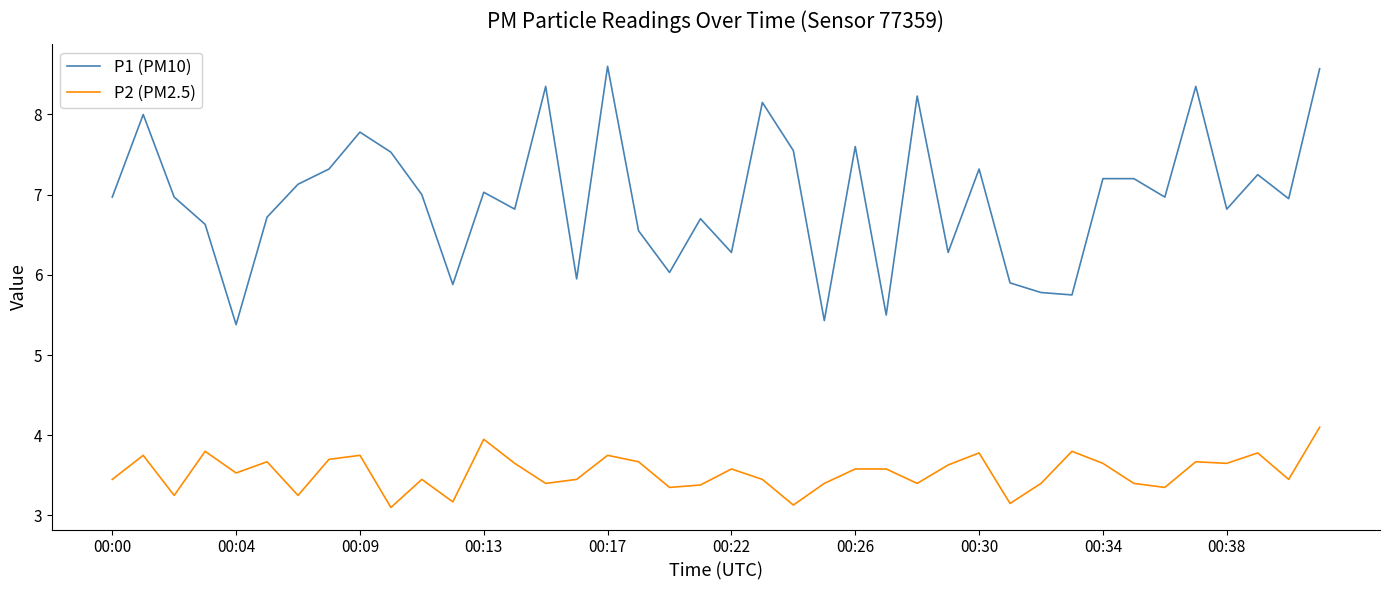

What is the difference between the maximum and minimum values in the P1 (PM10) series?

3.2